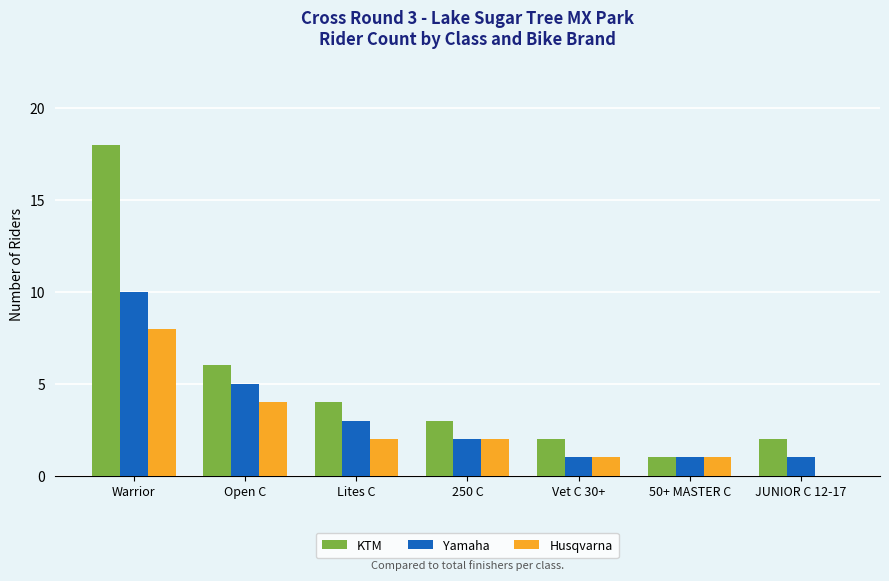

What is the greatest value displayed?

18